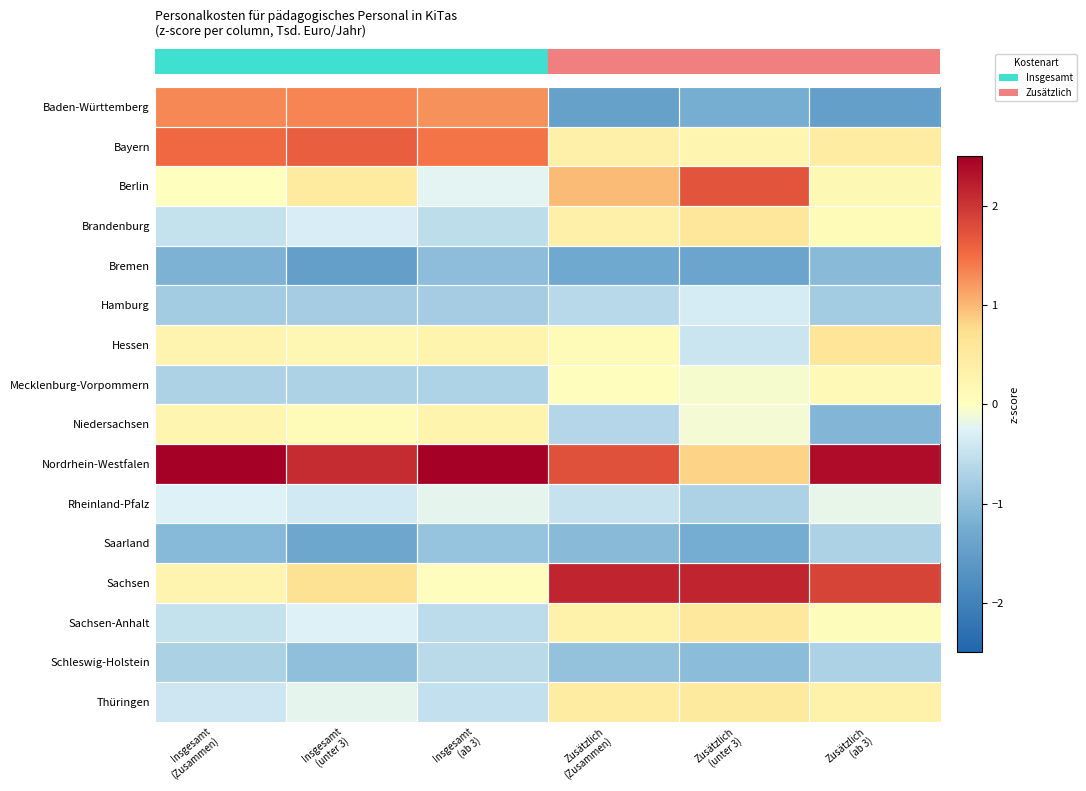

At how many categories does at least one series exceed 0?

6